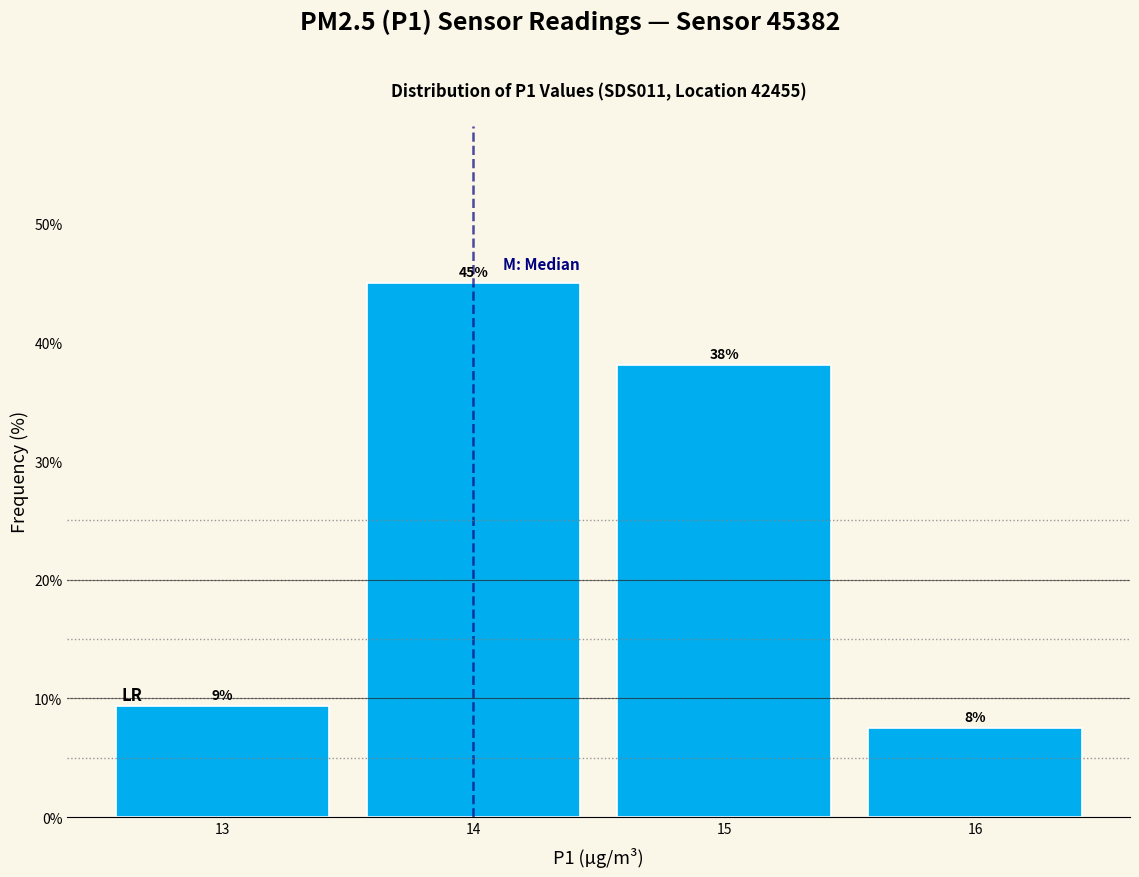

Over which range of the x-axis is the bar tallest?

13.5 to 14.5